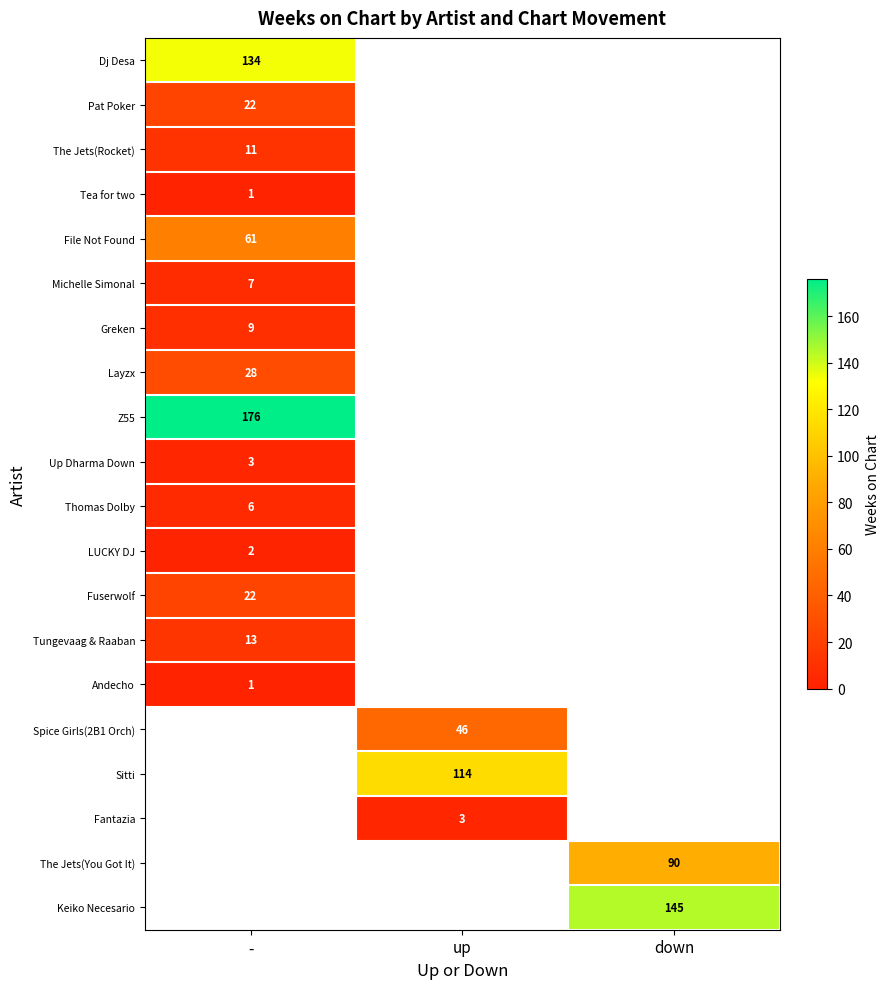

The Spice Girls(2B1 Orch) series shows 46 at up. True or false?

True